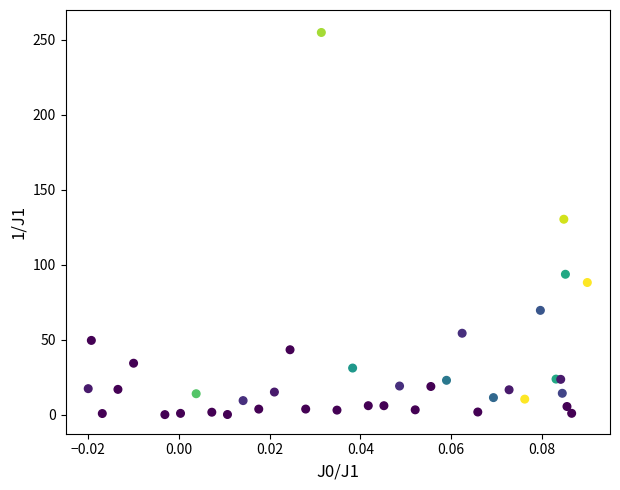

What Y value in the scatter plot is closest to 127?

130.4